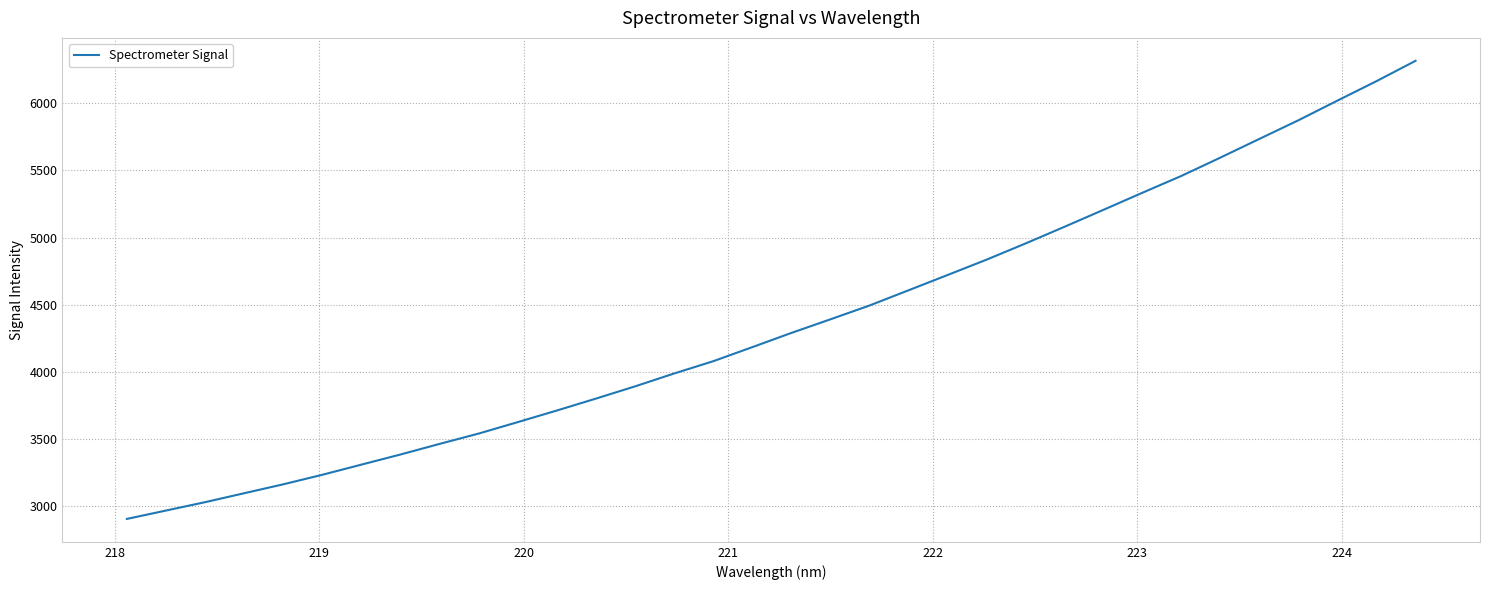

How many lines are shown in the chart?

1